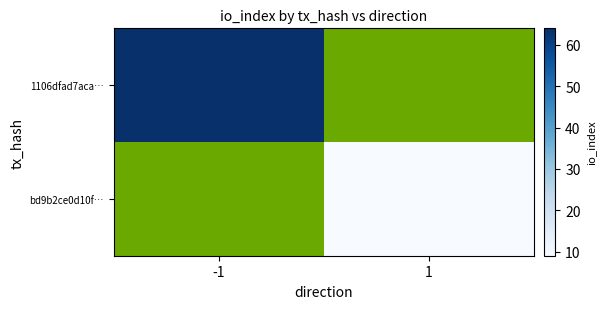

True or false: 1106dfad7aca… has a value of 22.3 at -1.

False